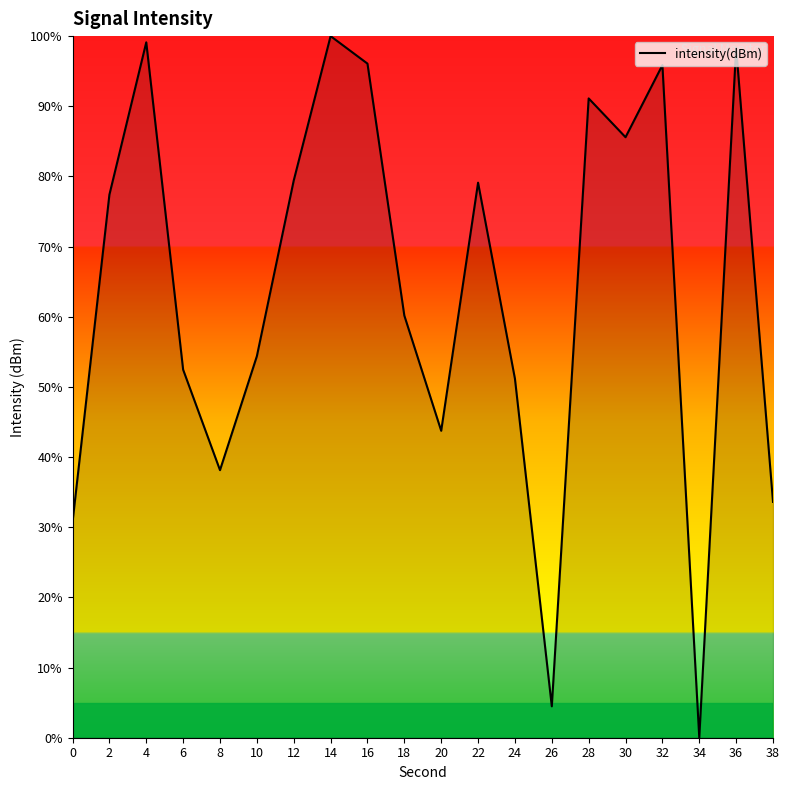

The value at 24 is 51.2. True or false?

True